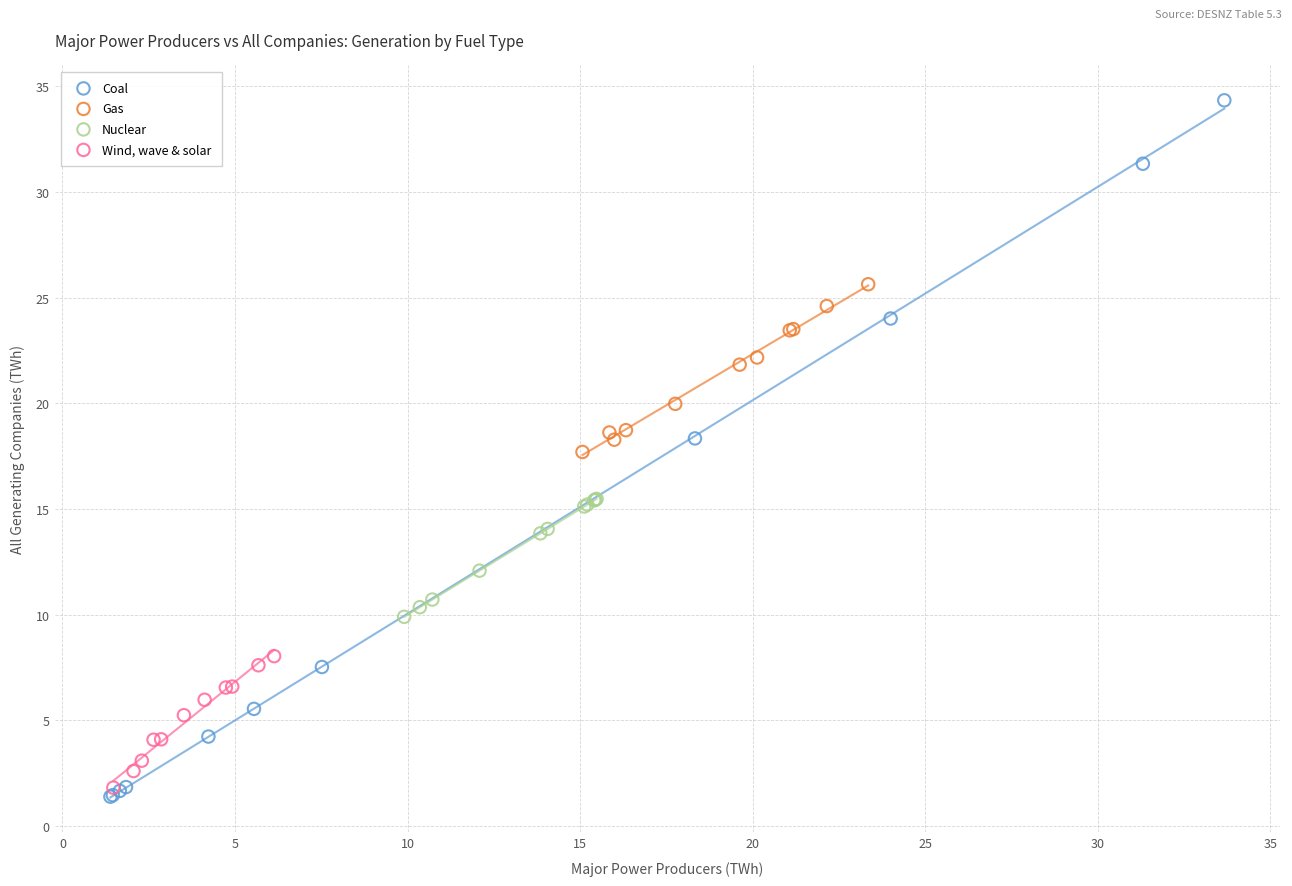

Which series reaches the minimum Y coordinate?

Coal